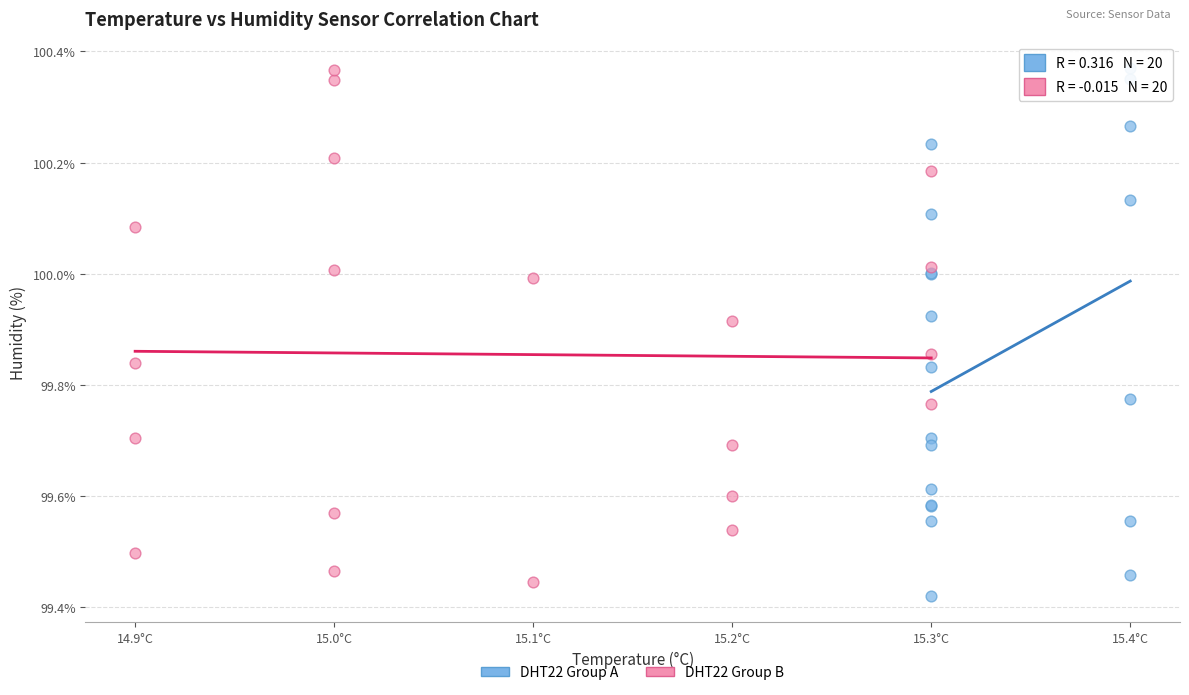

Which series contains the lowest Y value?

DHT22 Group A